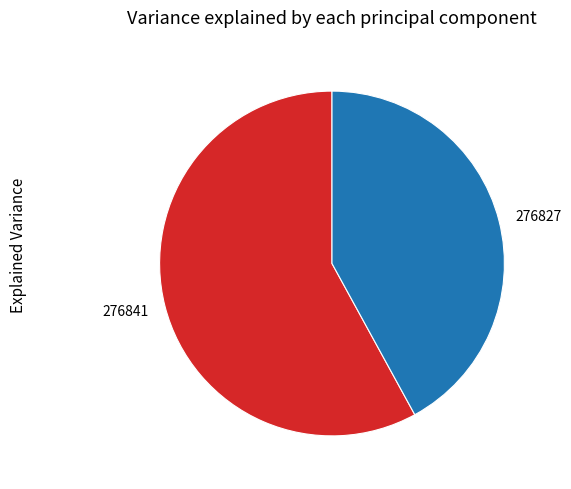

How many segments does this pie chart have?

2